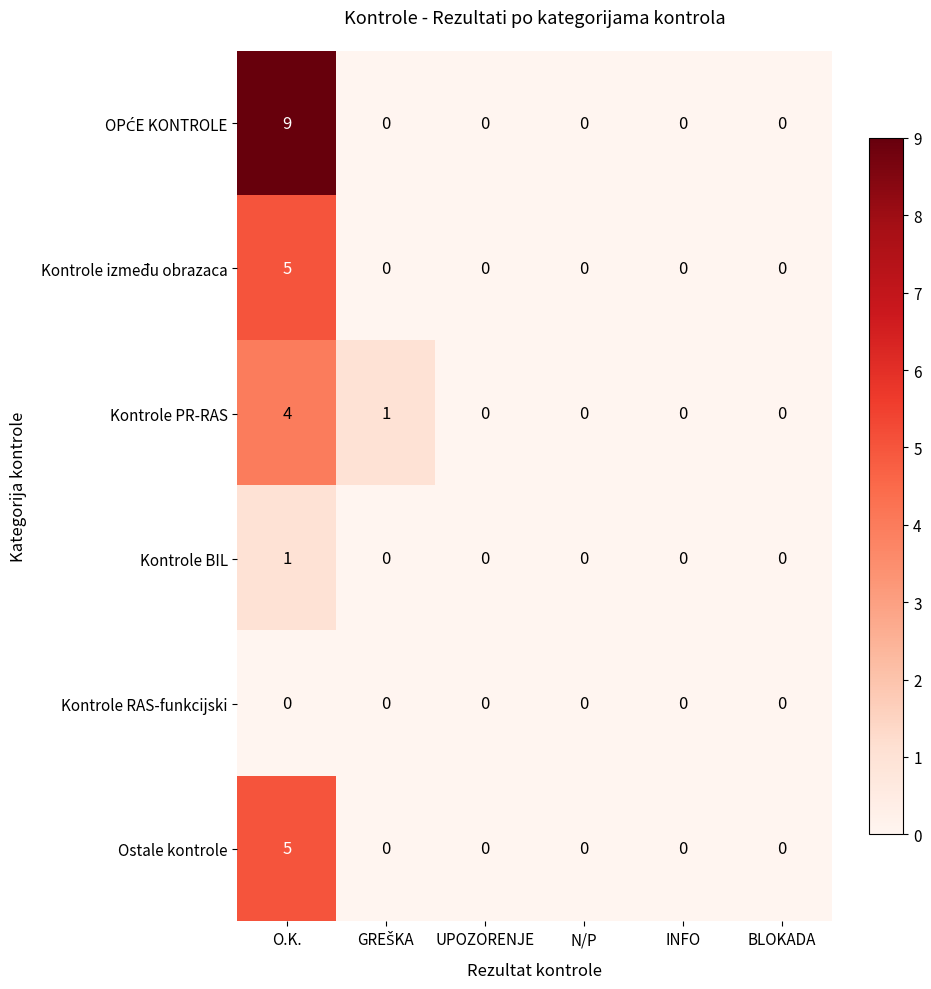

What is the spread (max minus min) of values at O.K.?

9